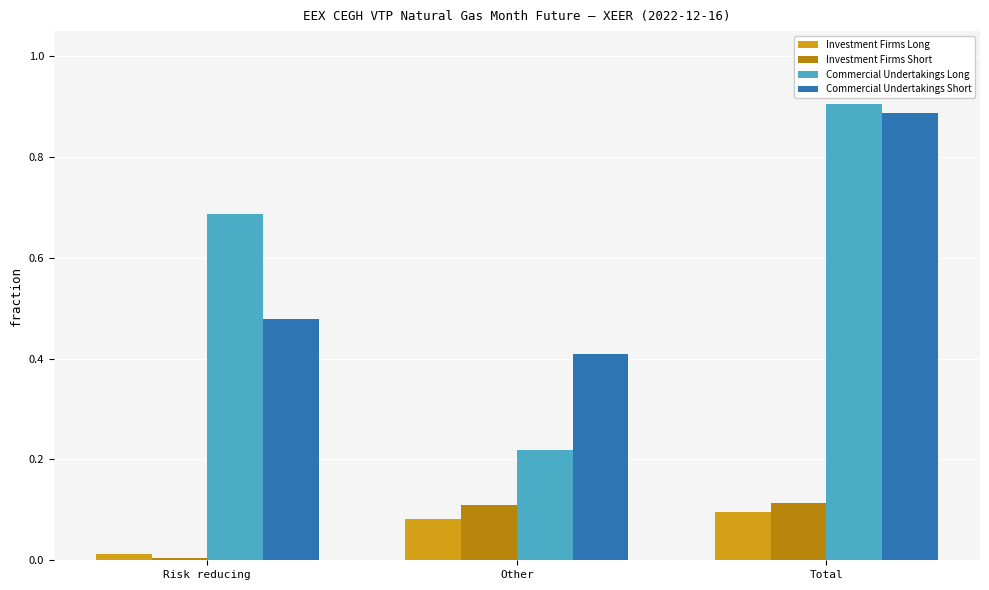

List the labels in order of Commercial Undertakings Short value, largest first.

Total, Risk reducing, Other